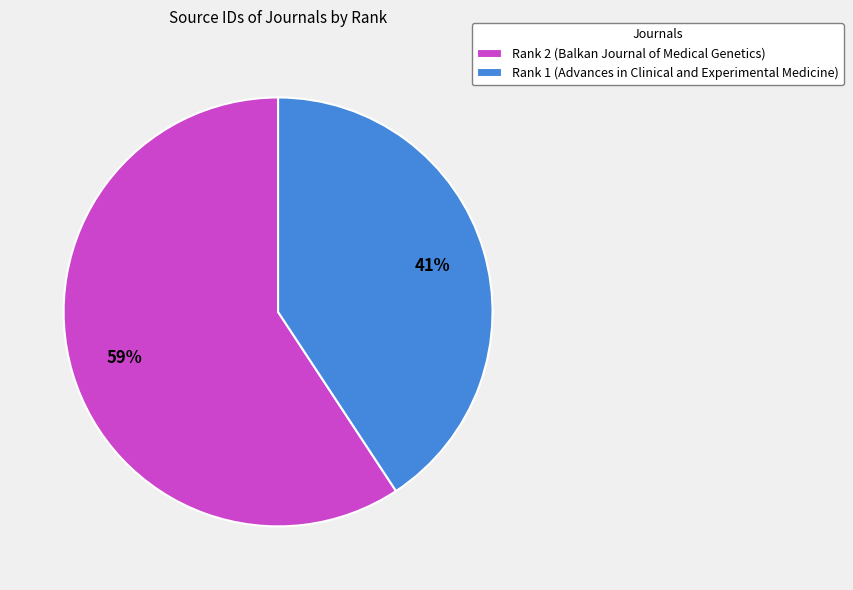

Is it true that Rank 1 (Advances in Clinical and Experimental Medicine) is 46% of the pie?

False